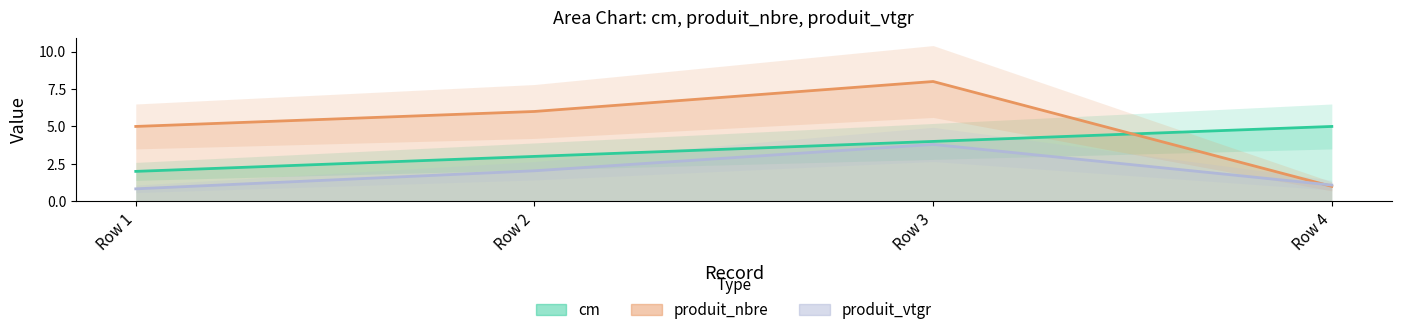

How many intersections are there between produit_nbre and cm?

1